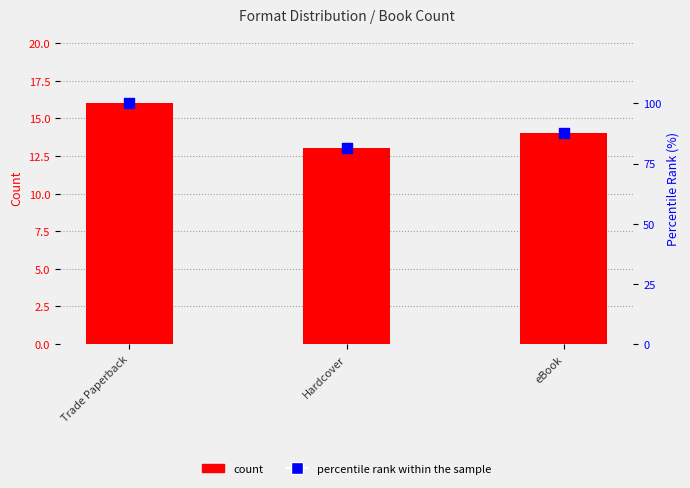

Which series contains the lowest Y value?

count